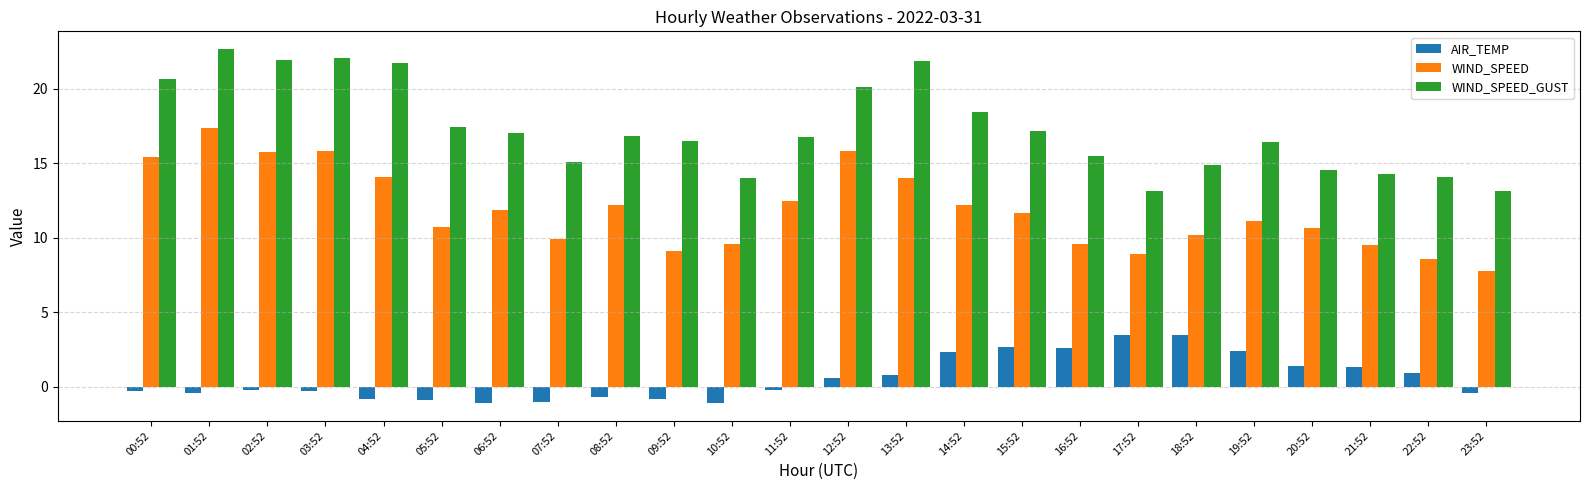

What is the average value of the WIND_SPEED series?

11.9